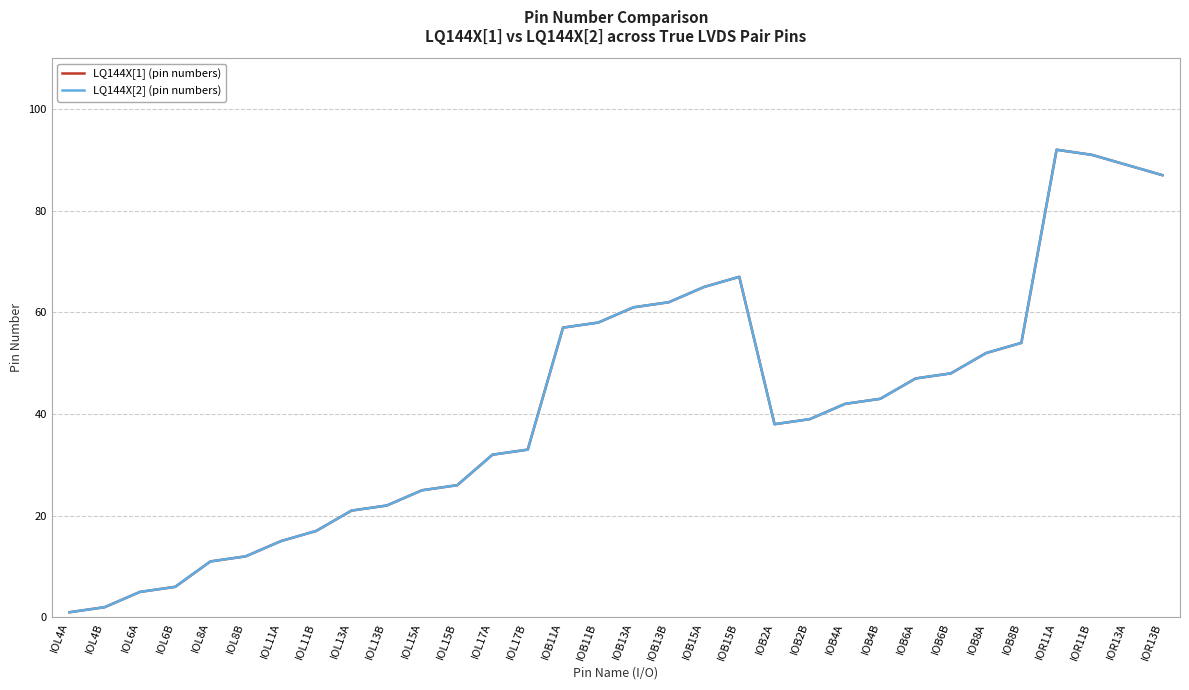

Is this an area chart (filled region under the line)?

No